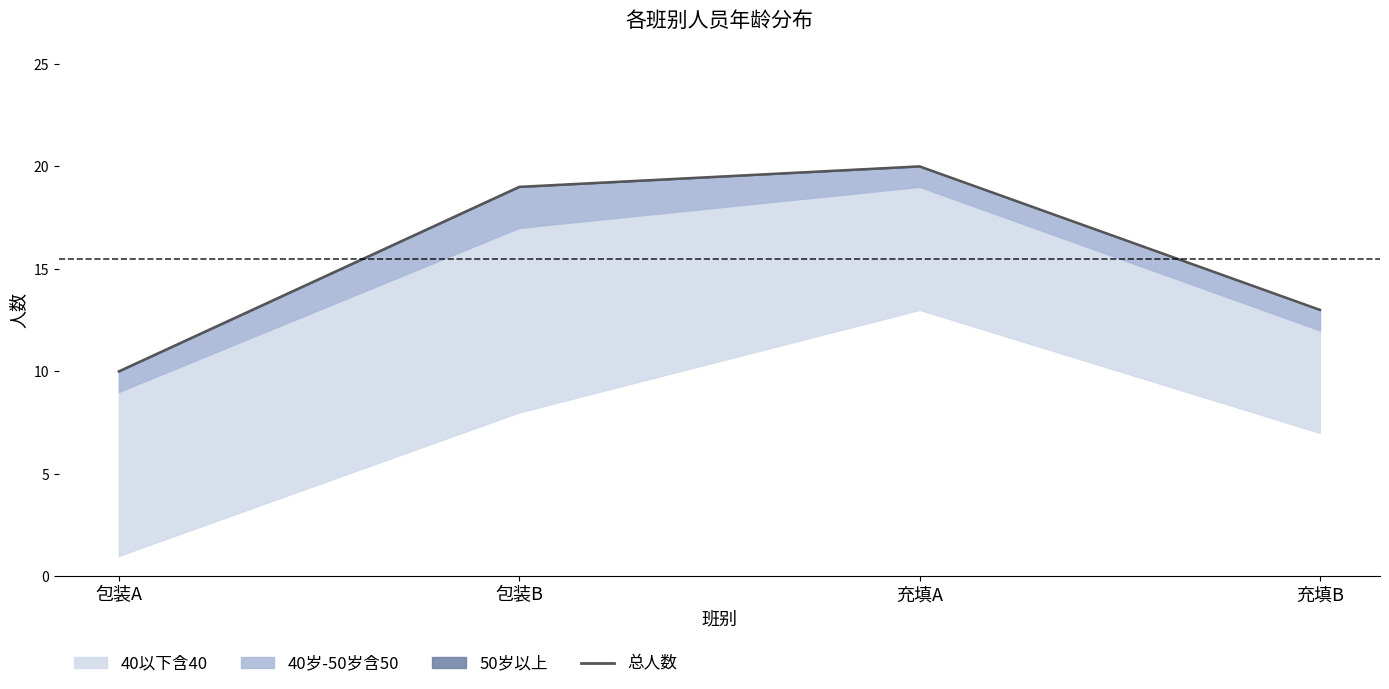

Approximately how many times larger is the value at 包装A compared to 充填B?

0.8